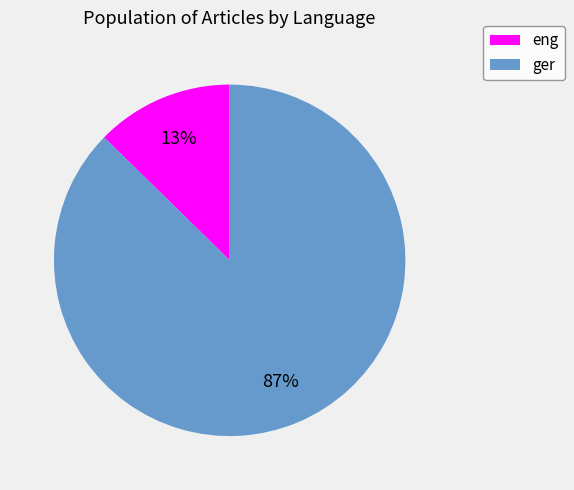

What is the smallest slice in the pie chart?

eng